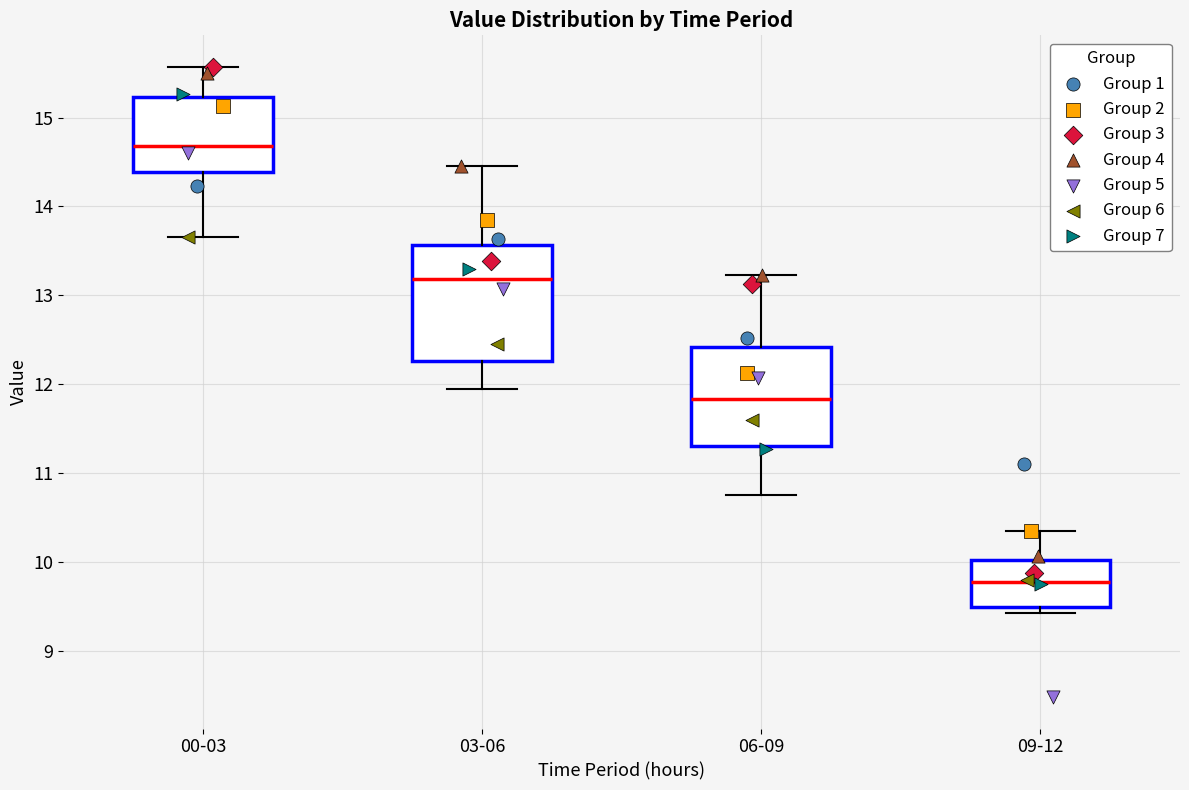

Where does the lower whisker of the box for 06-09 end on the y-axis? The values are not printed on the chart, so give them approximately, as read against the axis.

10.8